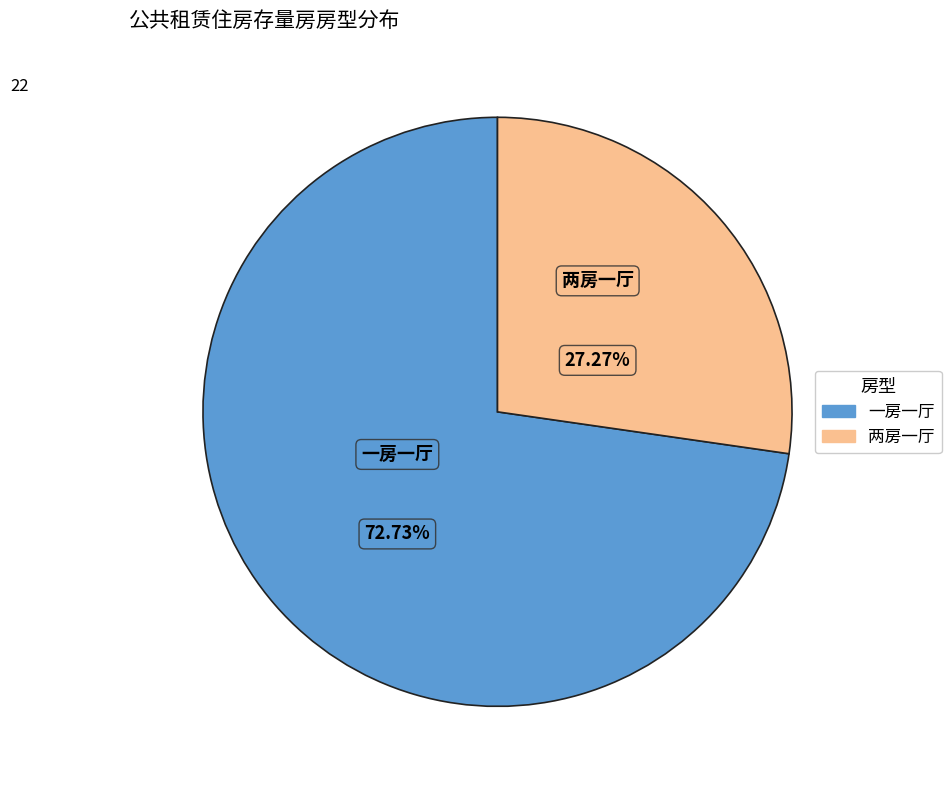

Combined, what portion of the pie is 一房一厅 and 两房一厅?

100.0%